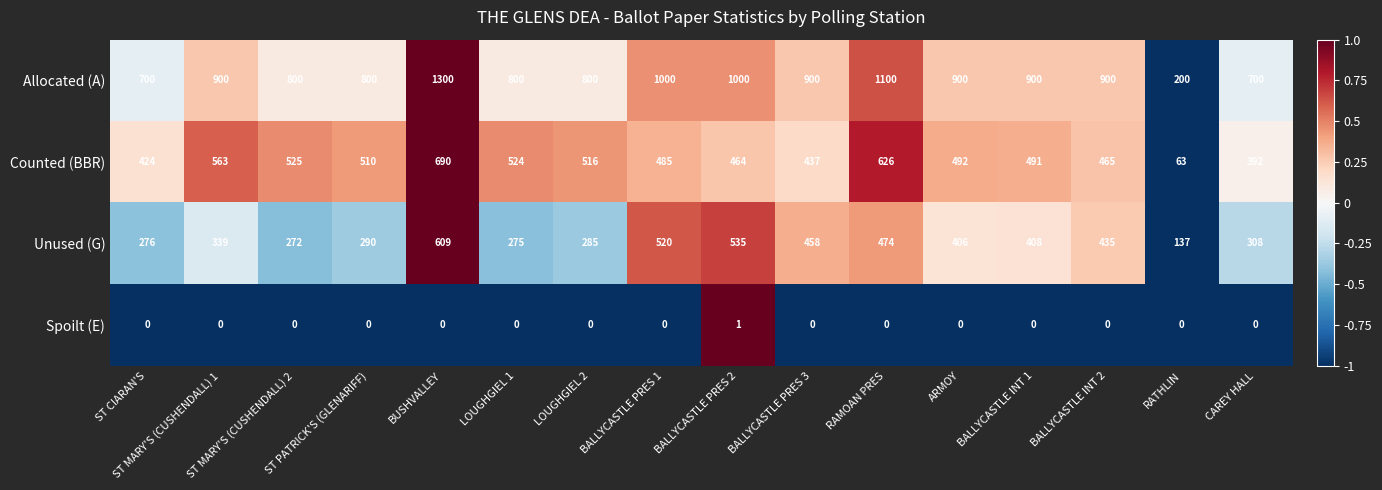

Rank the series at ST CIARAN'S from lowest to highest value.

Spoilt (E), Unused (G), Counted (BBR), Allocated (A)